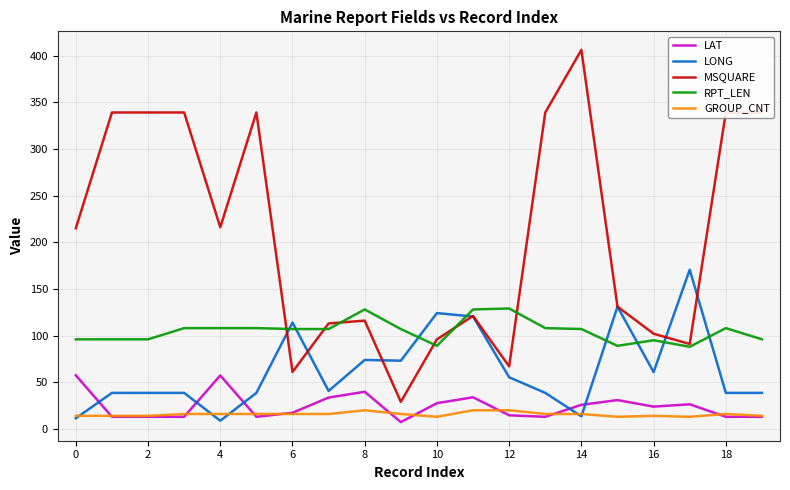

What are all the series names shown in the legend?

LAT, LONG, MSQUARE, RPT_LEN, GROUP_CNT